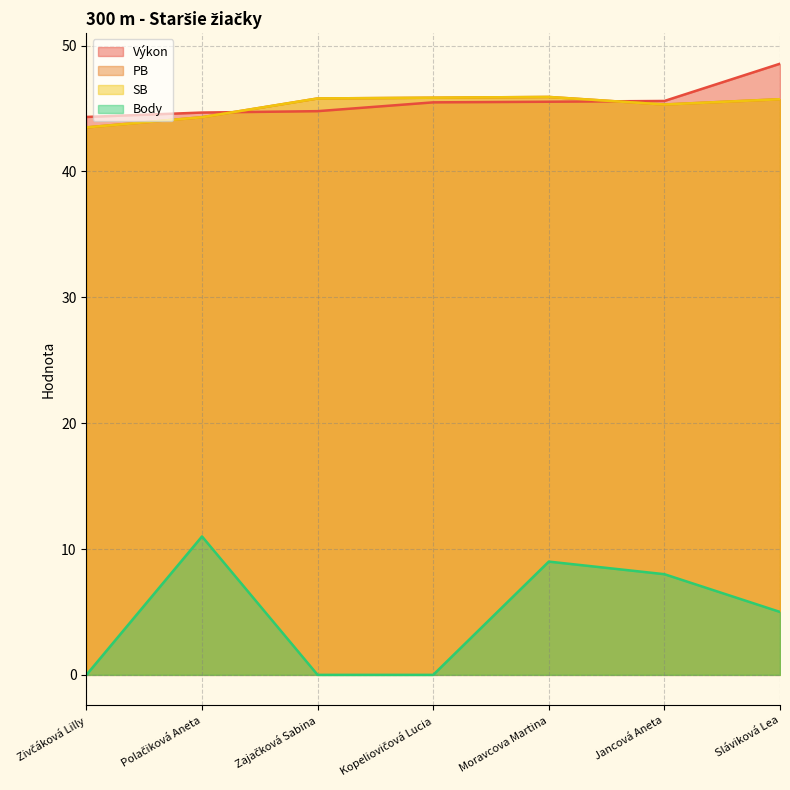

What is the total value across all series at Zajačková Sabina?

136.4